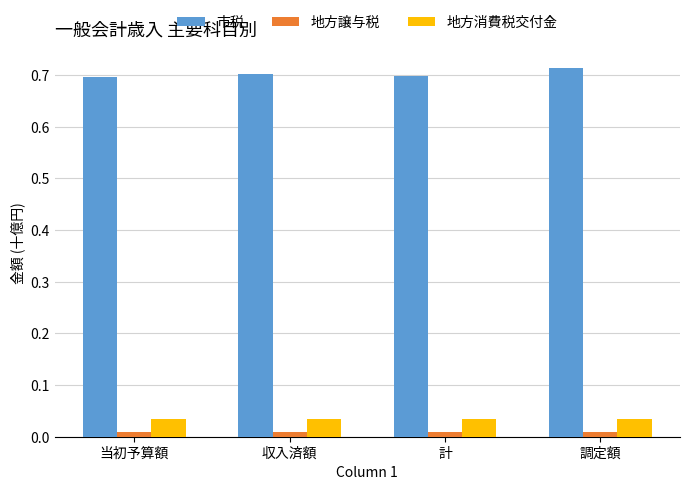

Rank the series by their maximum value, from highest to lowest.

市税, 地方消費税交付金, 地方譲与税